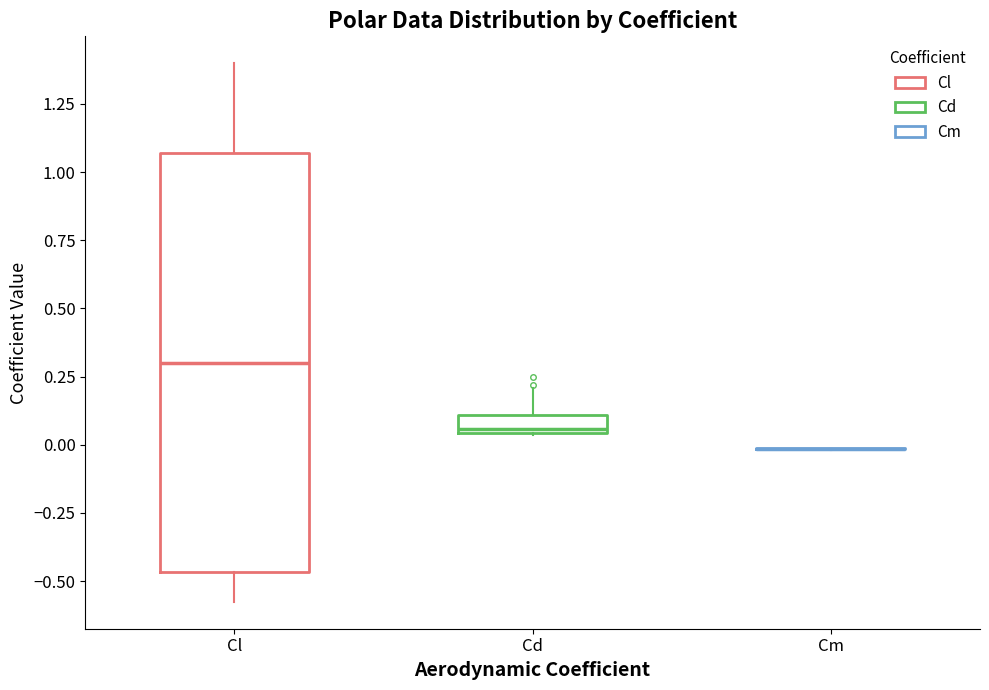

Which box is the tallest, from its lower edge to its upper edge?

Cl